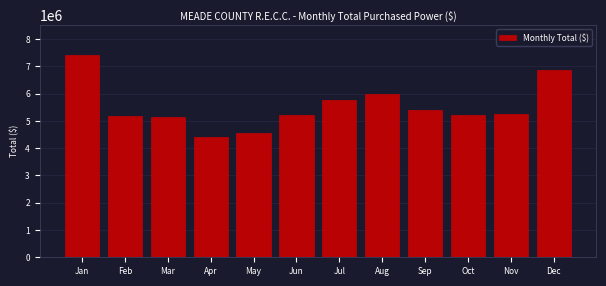

What is the value of the 10th bar from the left?

5210398.2